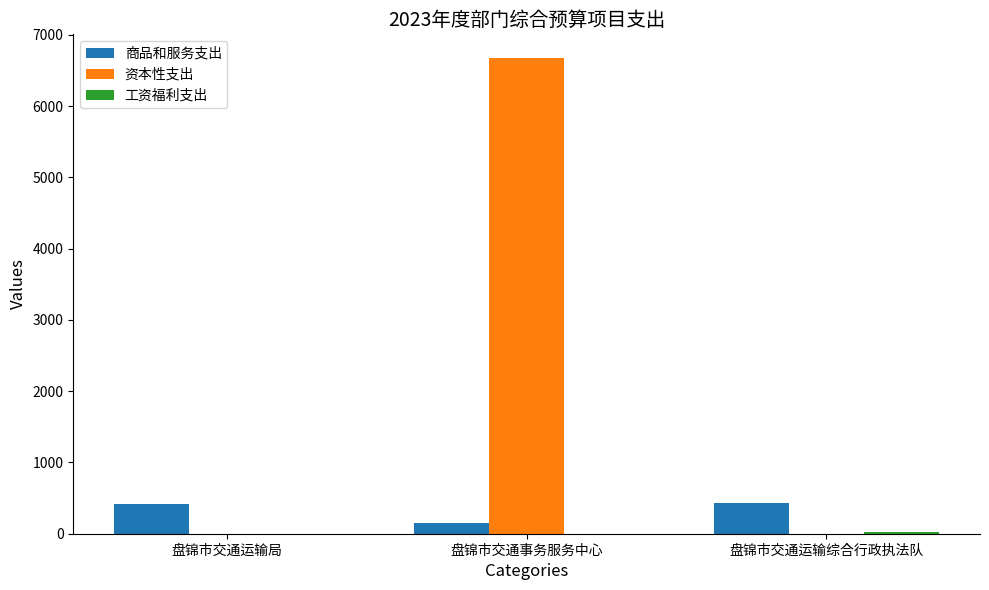

Which series changed the most between 盘锦市交通事务服务中心 and 盘锦市交通运输综合行政执法队?

资本性支出